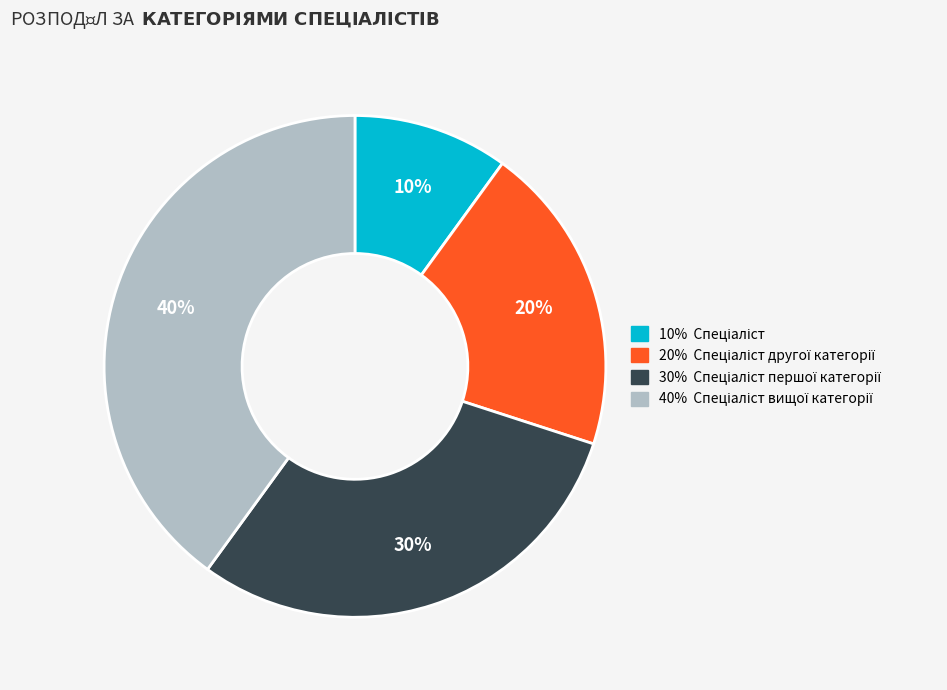

Is there any slice that represents more than half of the pie?

No